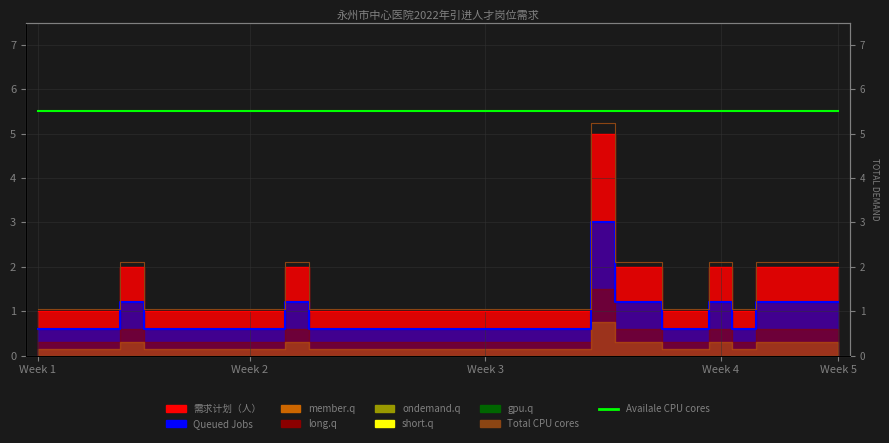

Which series has the largest total across all categories?

Availale CPU cores